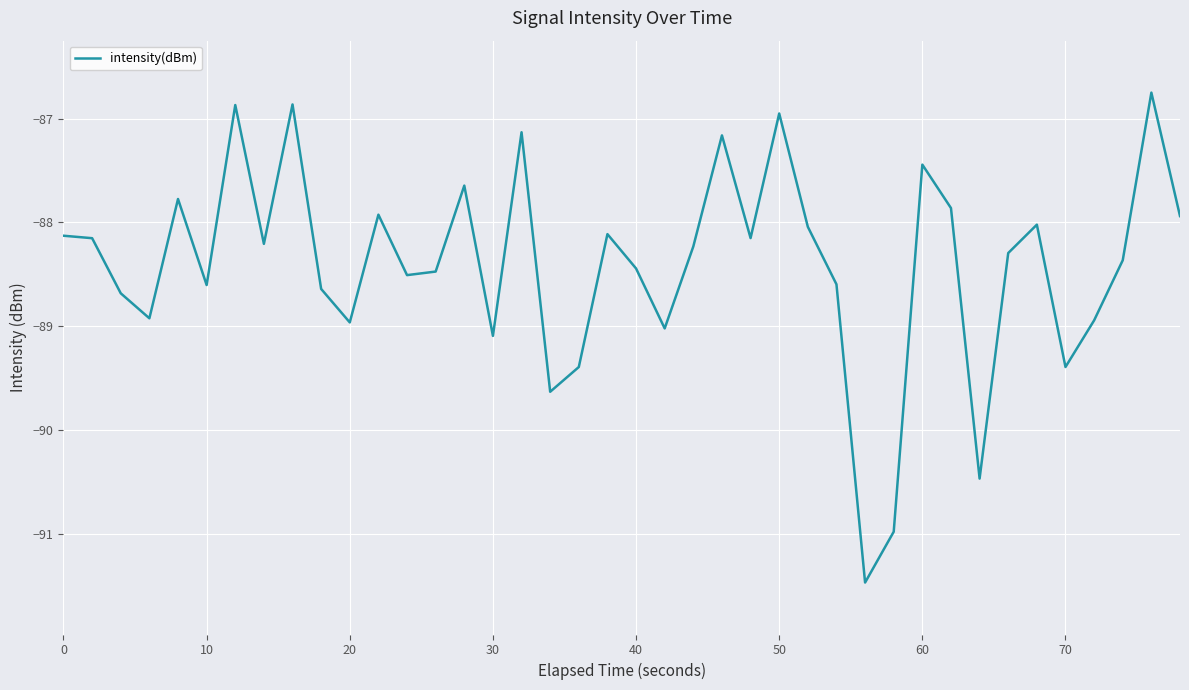

What is the minimum value shown in the chart?

-91.5